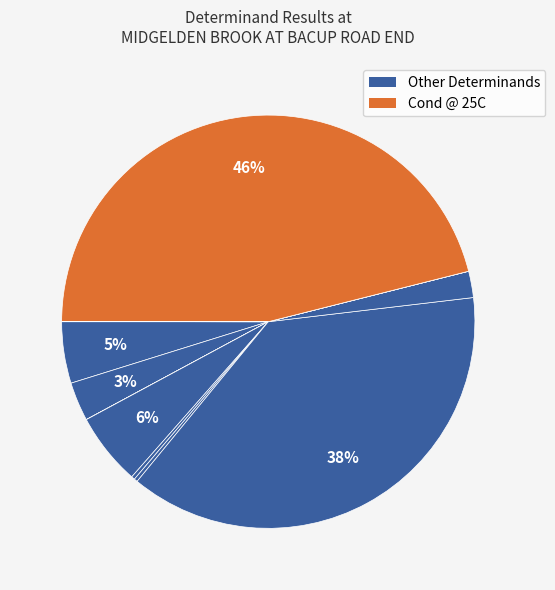

Is there any slice that represents more than half of the pie?

No